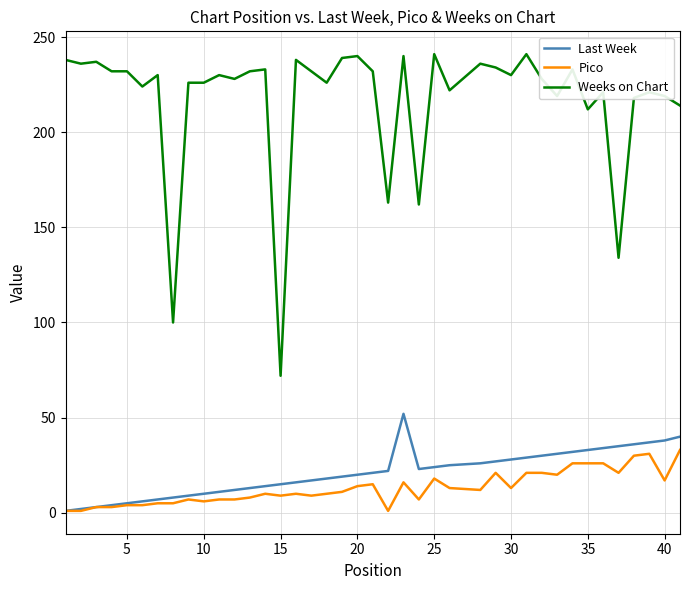

What is the highest value of the Pico series?

33